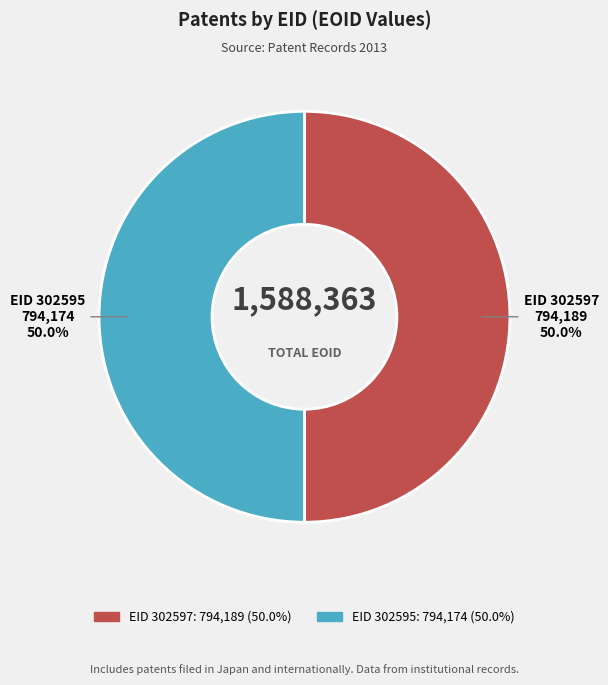

How many segments does this pie chart have?

2